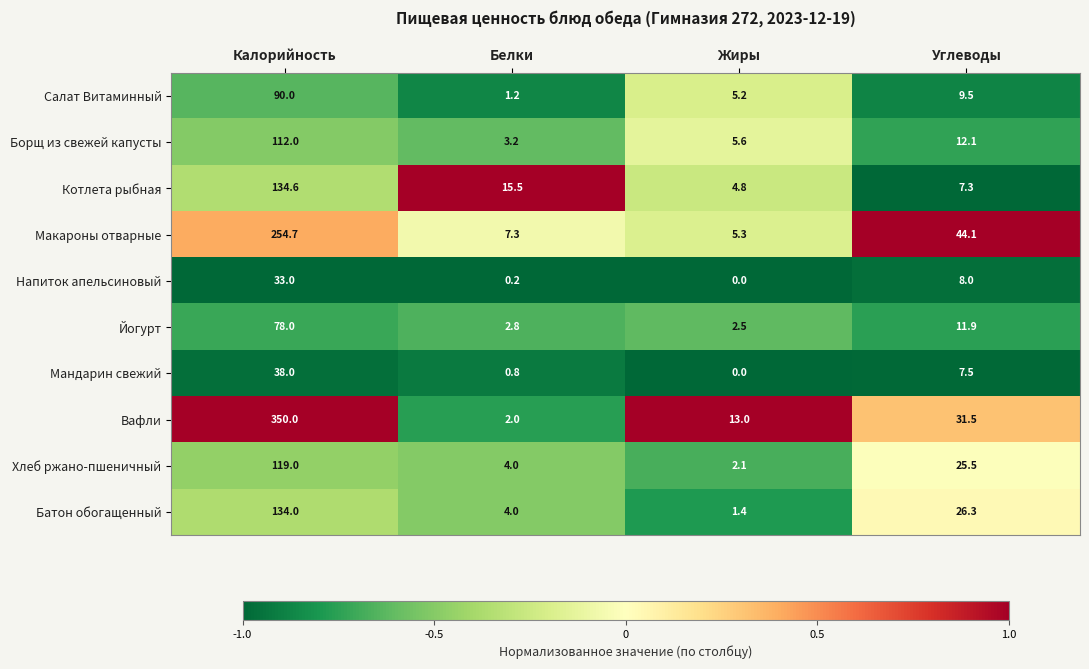

At Калорийность, list the series in order from largest to smallest.

Вафли, Макароны отварные, Котлета рыбная, Батон обогащенный, Хлеб ржано-пшеничный, Борщ из свежей капусты, Салат Витаминный, Йогурт, Мандарин свежий, Напиток апельсиновый